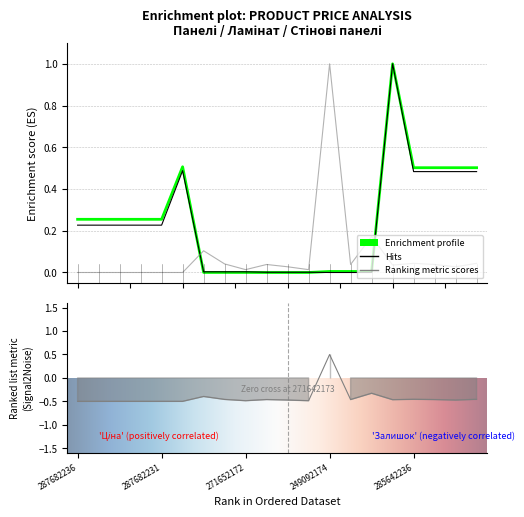

How many positive values does the Ціна series have?

17